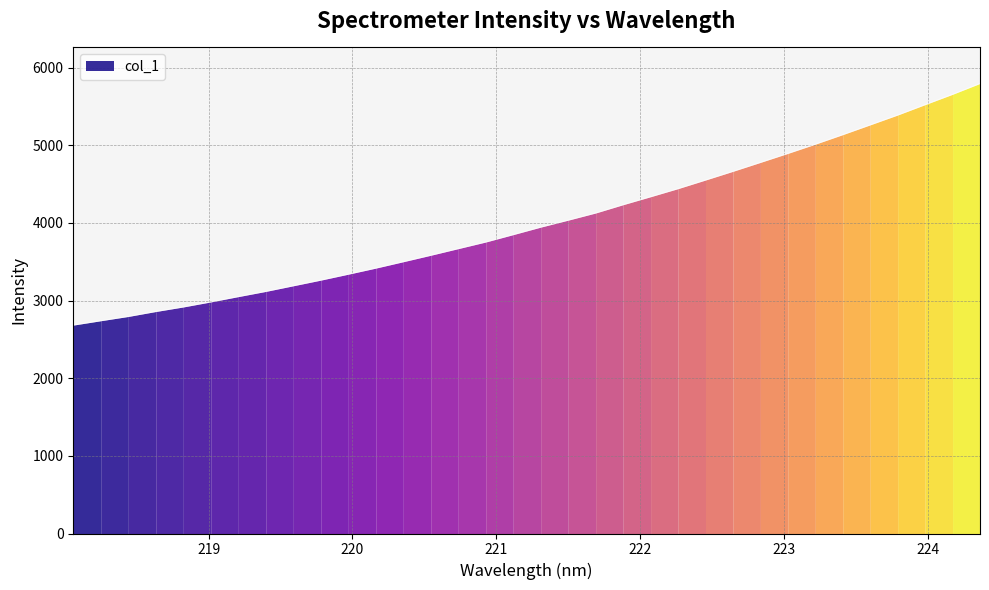

Does the chart have visible grid lines?

Yes